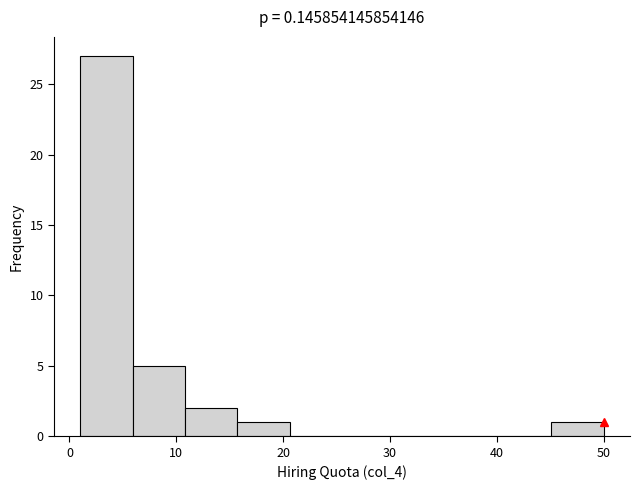

Reading left to right, list every bar in this chart as the range it spans on the x-axis followed by its height. Neither the bar edges nor the heights are printed on the chart, so give them approximately, as read against the axes.

1.0 to 5.9: 27
5.9 to 10.8: 5
10.8 to 15.7: 2
15.7 to 20.6: 1
20.6 to 25.5: 0
25.5 to 30.4: 0
30.4 to 35.3: 0
35.3 to 40.2: 0
40.2 to 45.1: 0
45.1 to 50.0: 1